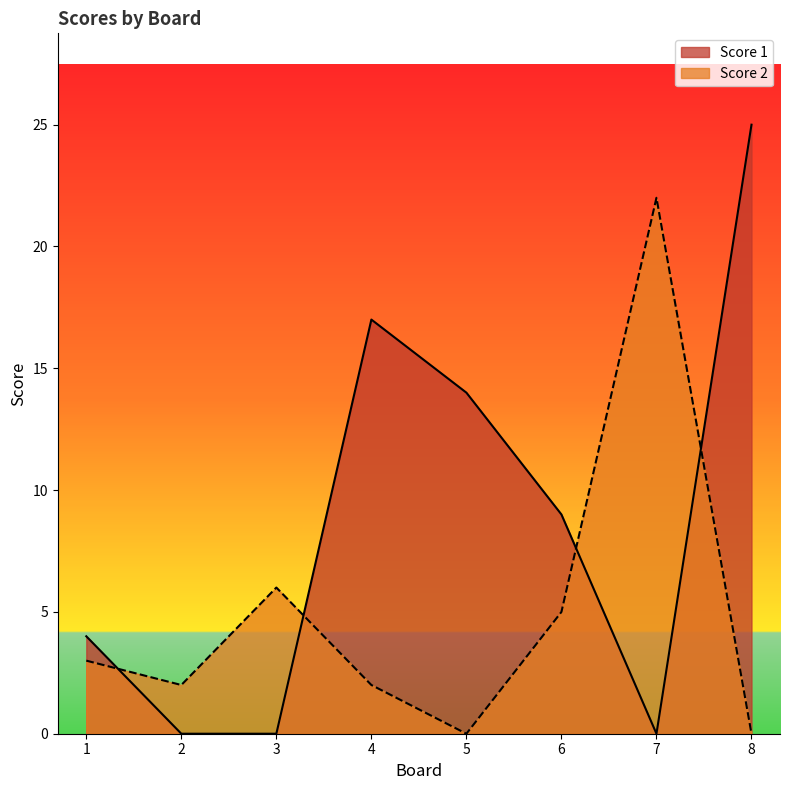

Reading right to left, transcribe all the data shown in this chart.

Score 1: 25	0	9	14	17	0	0	4
Score 2: 0	22	5	0	2	6	2	3